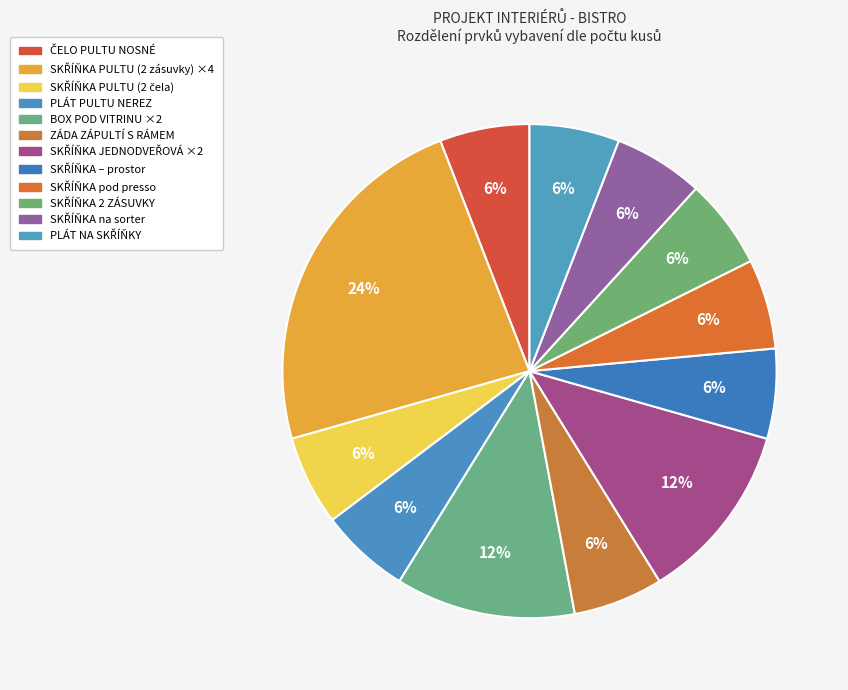

How many segments does this pie chart have?

12